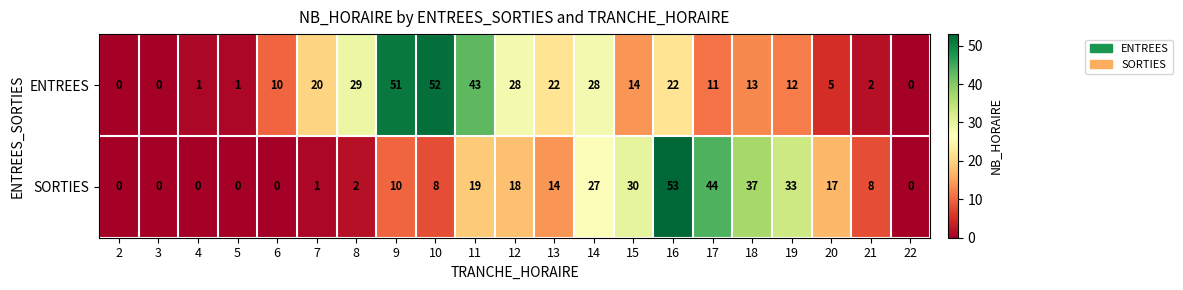

List the series in order of their overall mean, highest first.

ENTREES, SORTIES